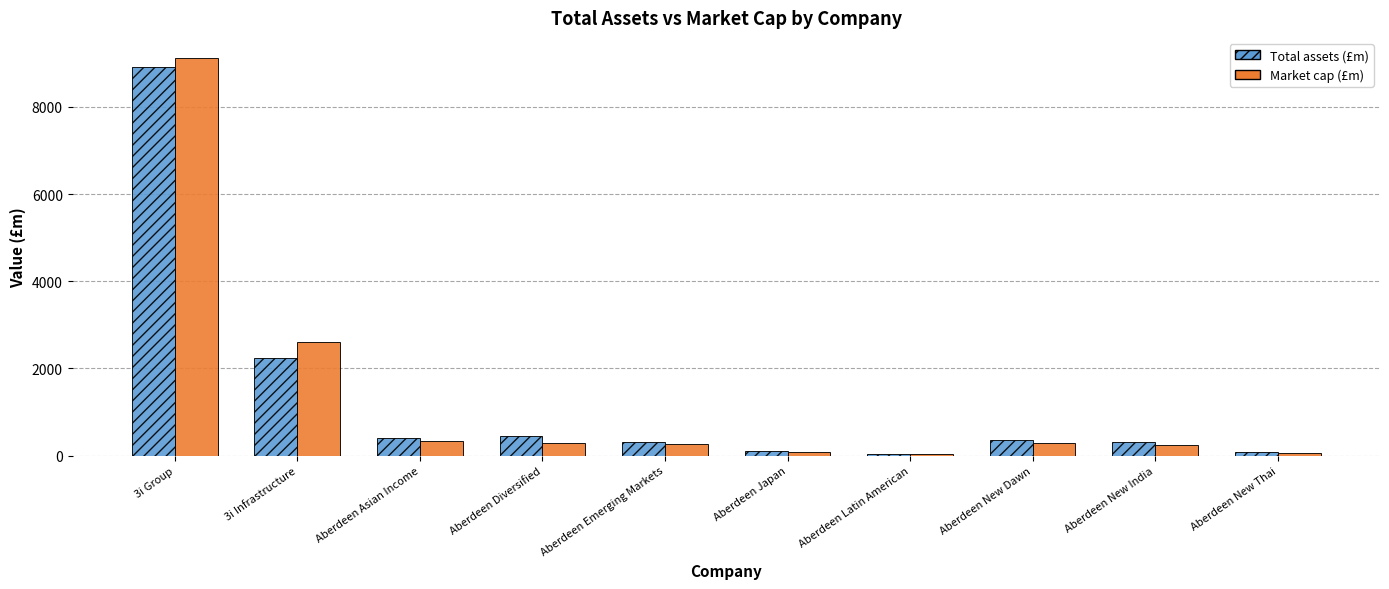

What is the greatest value displayed?

9127.6